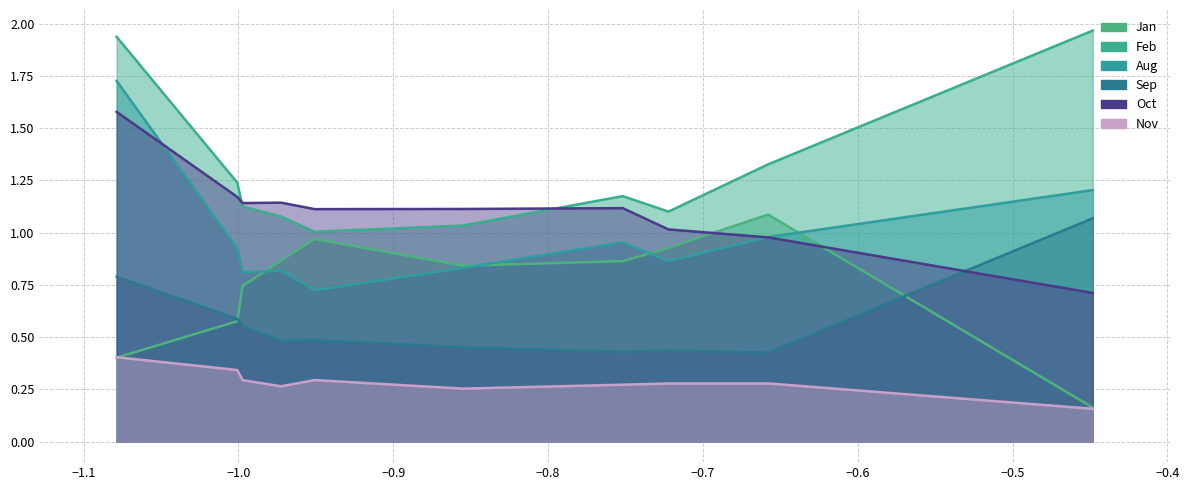

What is the difference between the maximum and minimum values in the Oct series?

0.9